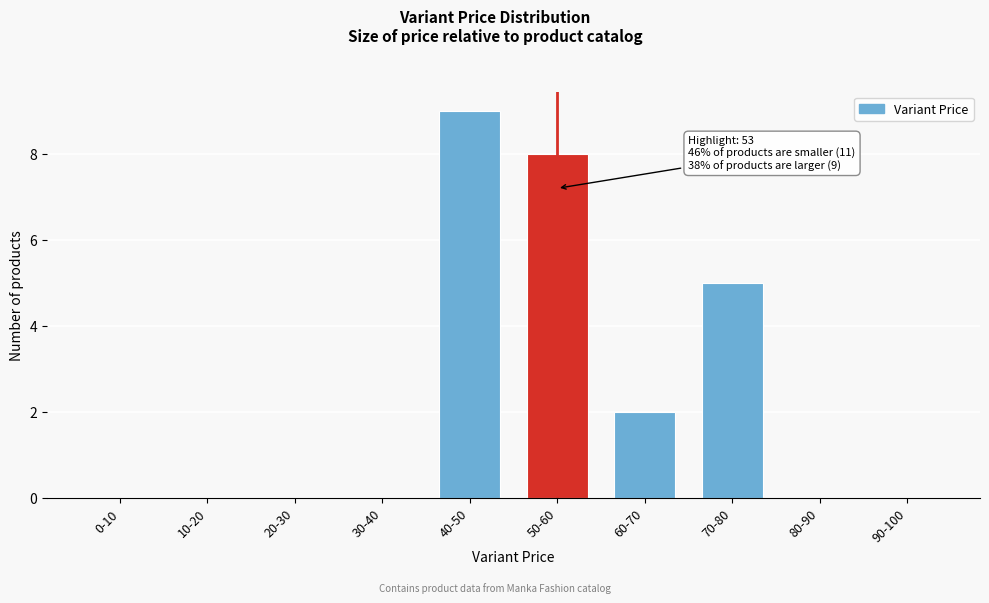

Reading left to right, extract all data points from this chart.

0-10=0	10-20=0	20-30=0	30-40=0	40-50=9	50-60=8	60-70=2	70-80=5	80-90=0	90-100=0